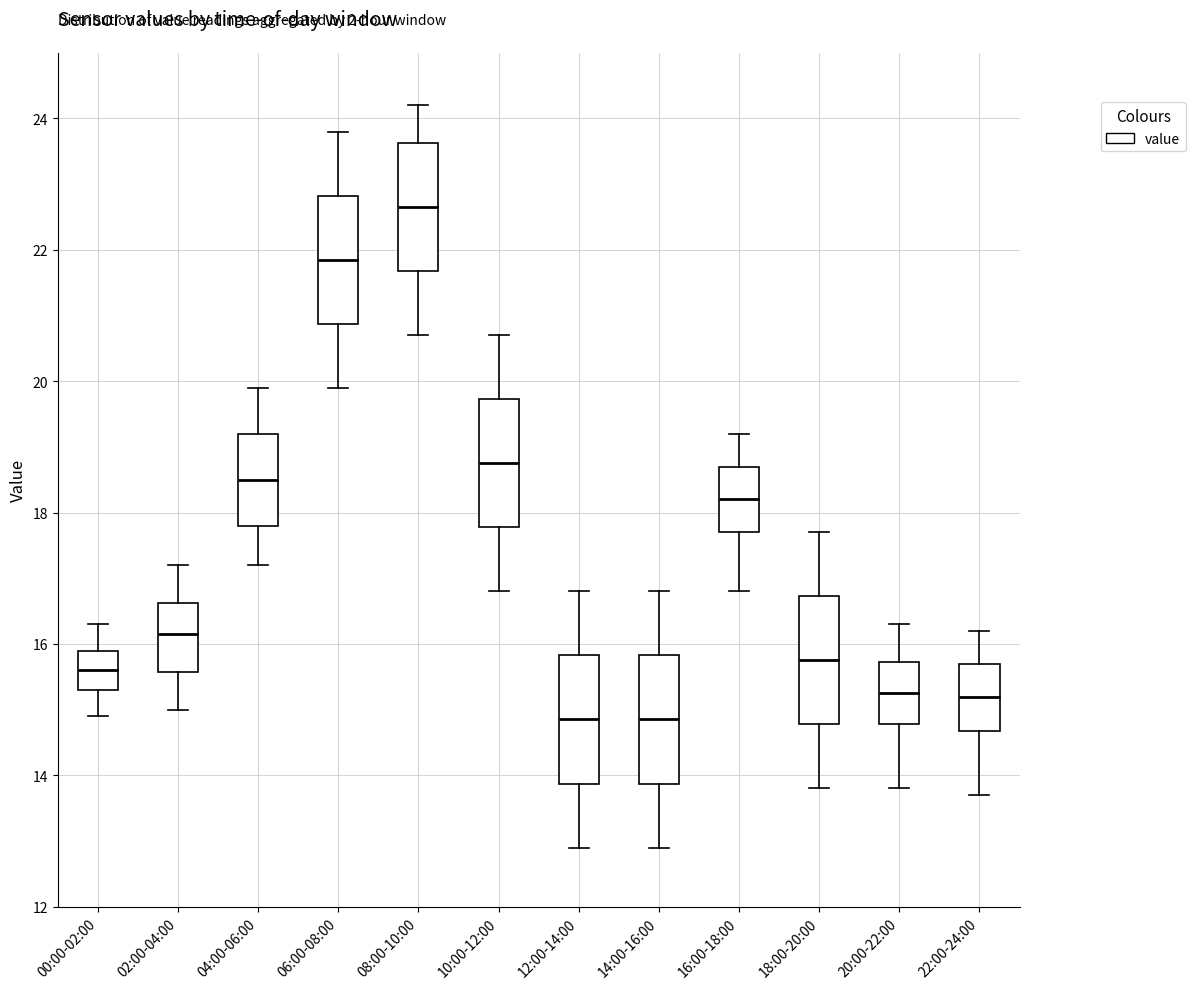

Reading left to right, transcribe this box plot: for each box, give where its median line is, the range the box spans, and where its two whiskers end, as read against the y-axis. The values are not printed on the chart, so give them approximately, as read against the axis.

00:00-02:00: median 15.6, box 15.4 to 16.0, whiskers 15.0 to 16.4
02:00-04:00: median 16.2, box 15.6 to 16.6, whiskers 15.0 to 17.2
04:00-06:00: median 18.6, box 17.8 to 19.2, whiskers 17.2 to 20.0
06:00-08:00: median 21.8, box 20.8 to 22.8, whiskers 20.0 to 23.8
08:00-10:00: median 22.6, box 21.6 to 23.6, whiskers 20.8 to 24.2
10:00-12:00: median 18.8, box 17.8 to 19.8, whiskers 16.8 to 20.8
12:00-14:00: median 14.8, box 13.8 to 15.8, whiskers 13.0 to 16.8
14:00-16:00: median 14.8, box 13.8 to 15.8, whiskers 13.0 to 16.8
16:00-18:00: median 18.2, box 17.8 to 18.8, whiskers 16.8 to 19.2
18:00-20:00: median 15.8, box 14.8 to 16.8, whiskers 13.8 to 17.8
20:00-22:00: median 15.2, box 14.8 to 15.8, whiskers 13.8 to 16.4
22:00-24:00: median 15.2, box 14.6 to 15.8, whiskers 13.8 to 16.2